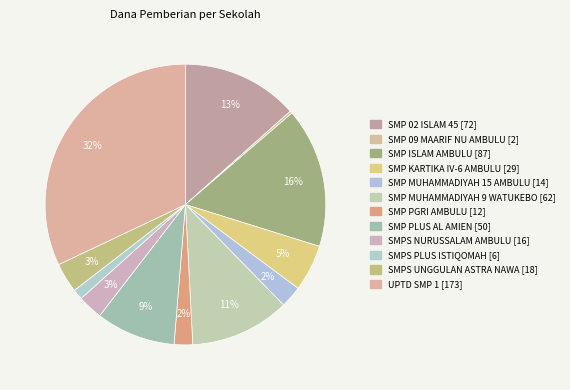

How many segments does this pie chart have?

12